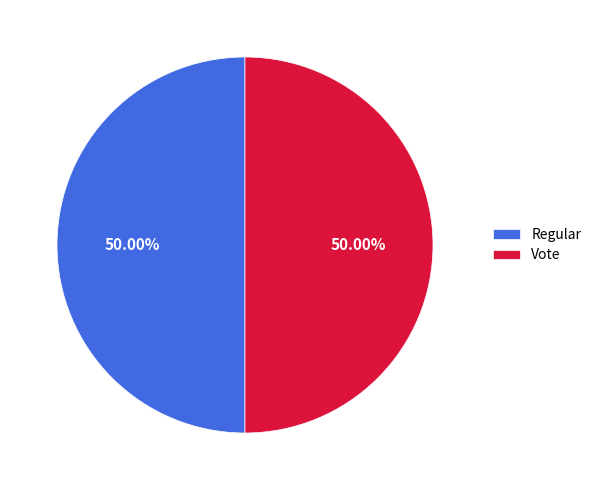

What is the ratio of the value at Regular to the value at Vote?

1.0